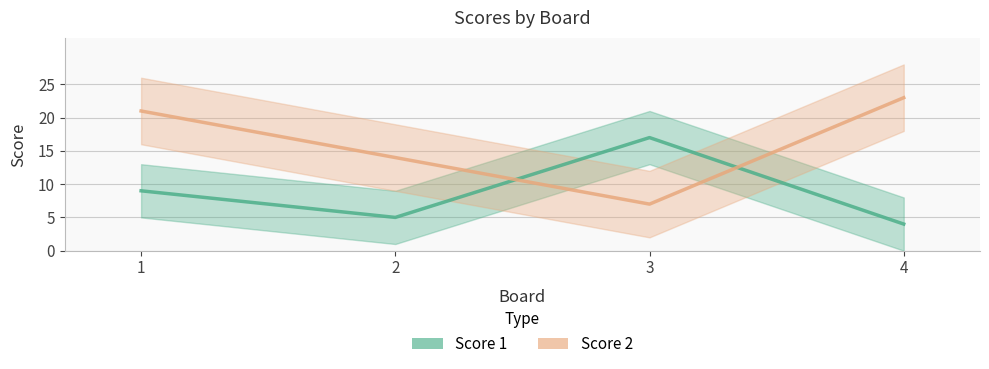

How many interior local valleys does the Score 2 series have?

1